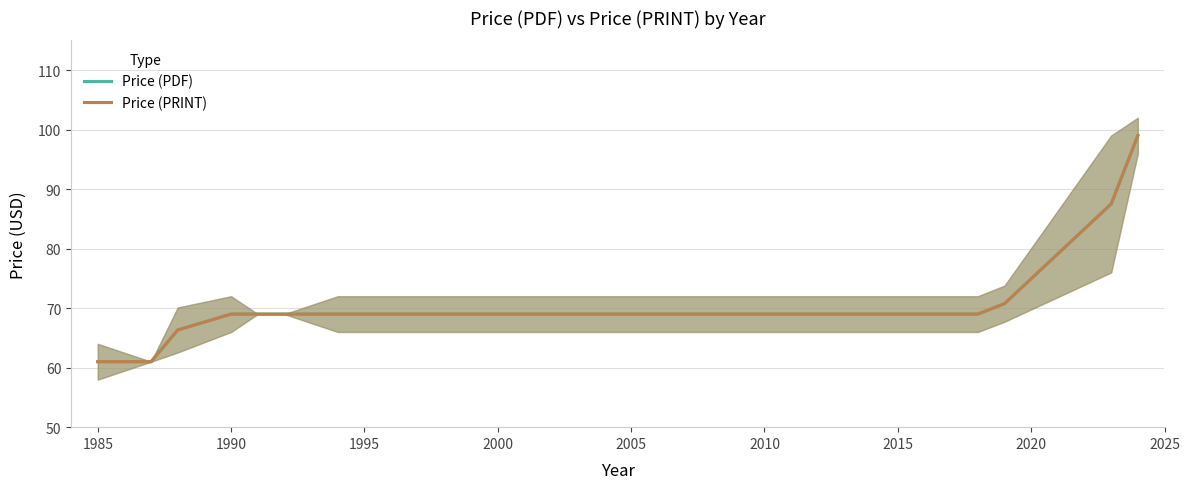

Which series has the largest total across all categories?

Price (PDF)